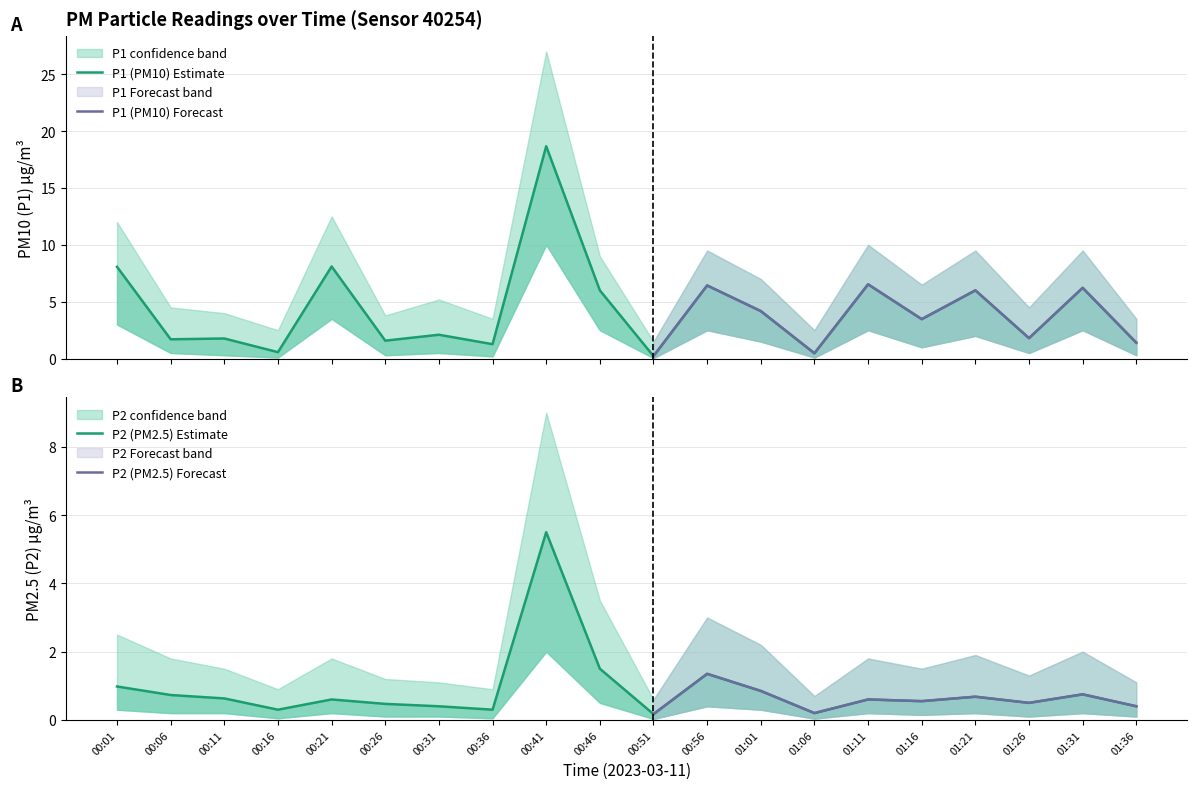

True or false: P1 has a value of 13.8 at 00:01.

False